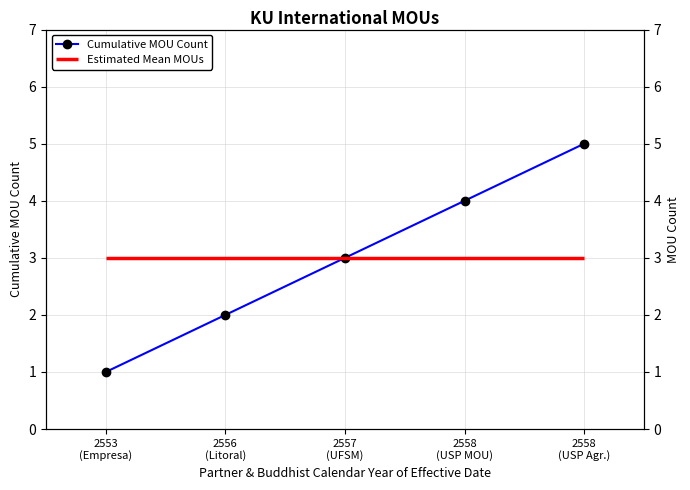

What is the sum of all values?

15